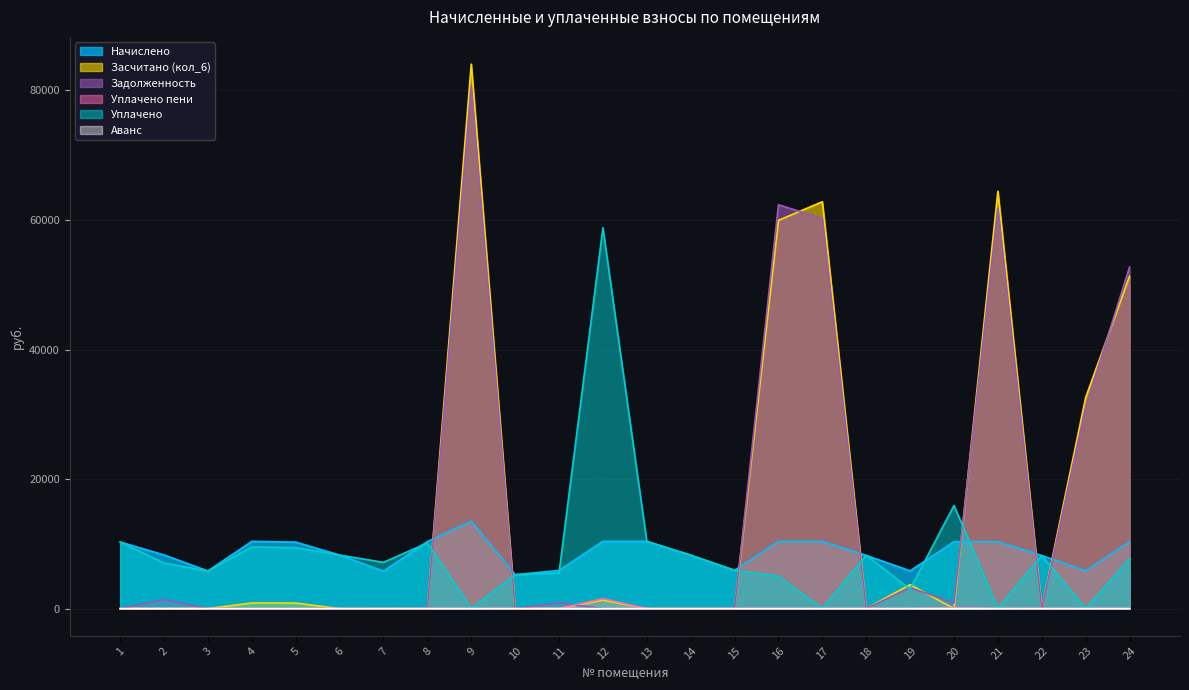

What are all the series names shown in the legend?

Начислено, Засчитано (кол_6), Задолженность, Уплачено пени, Уплачено, Аванс